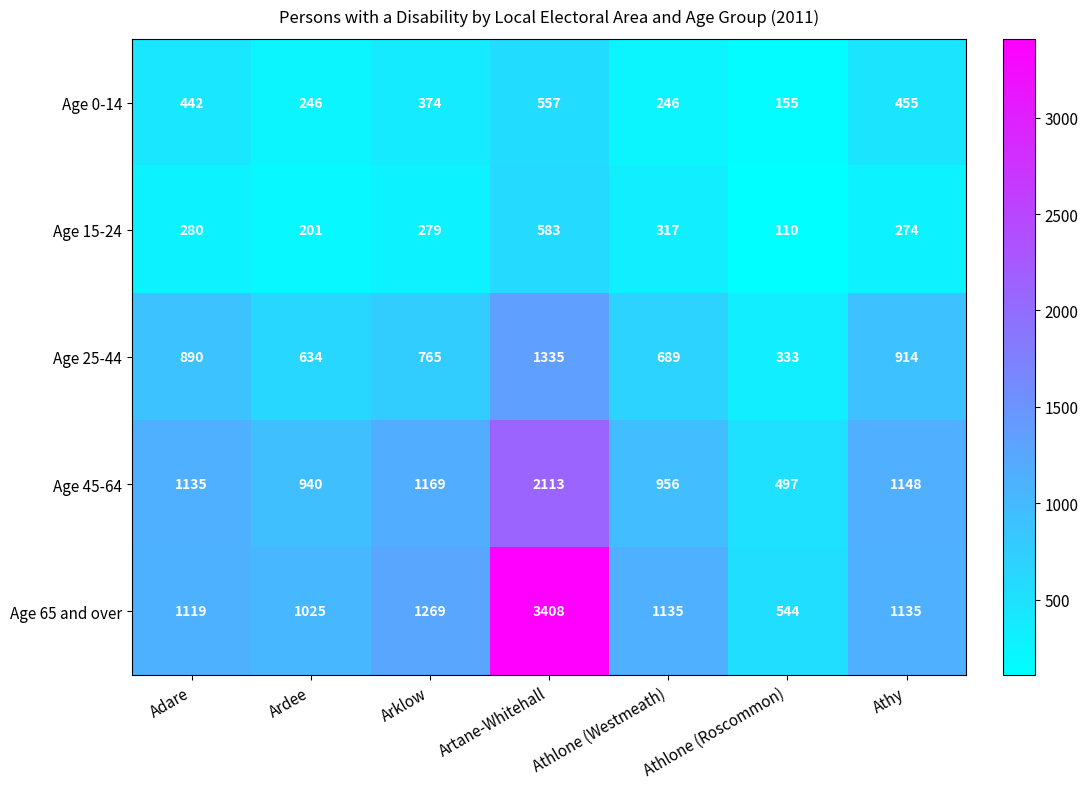

What is the difference between the highest and lowest values at Ardee?

824